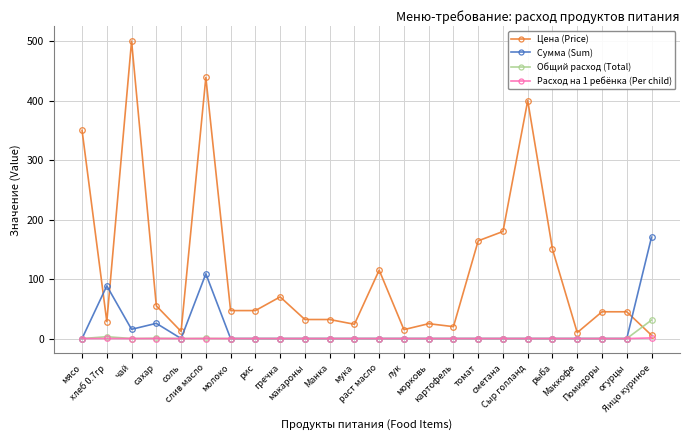

At how many categories does at least one series exceed 195?

4